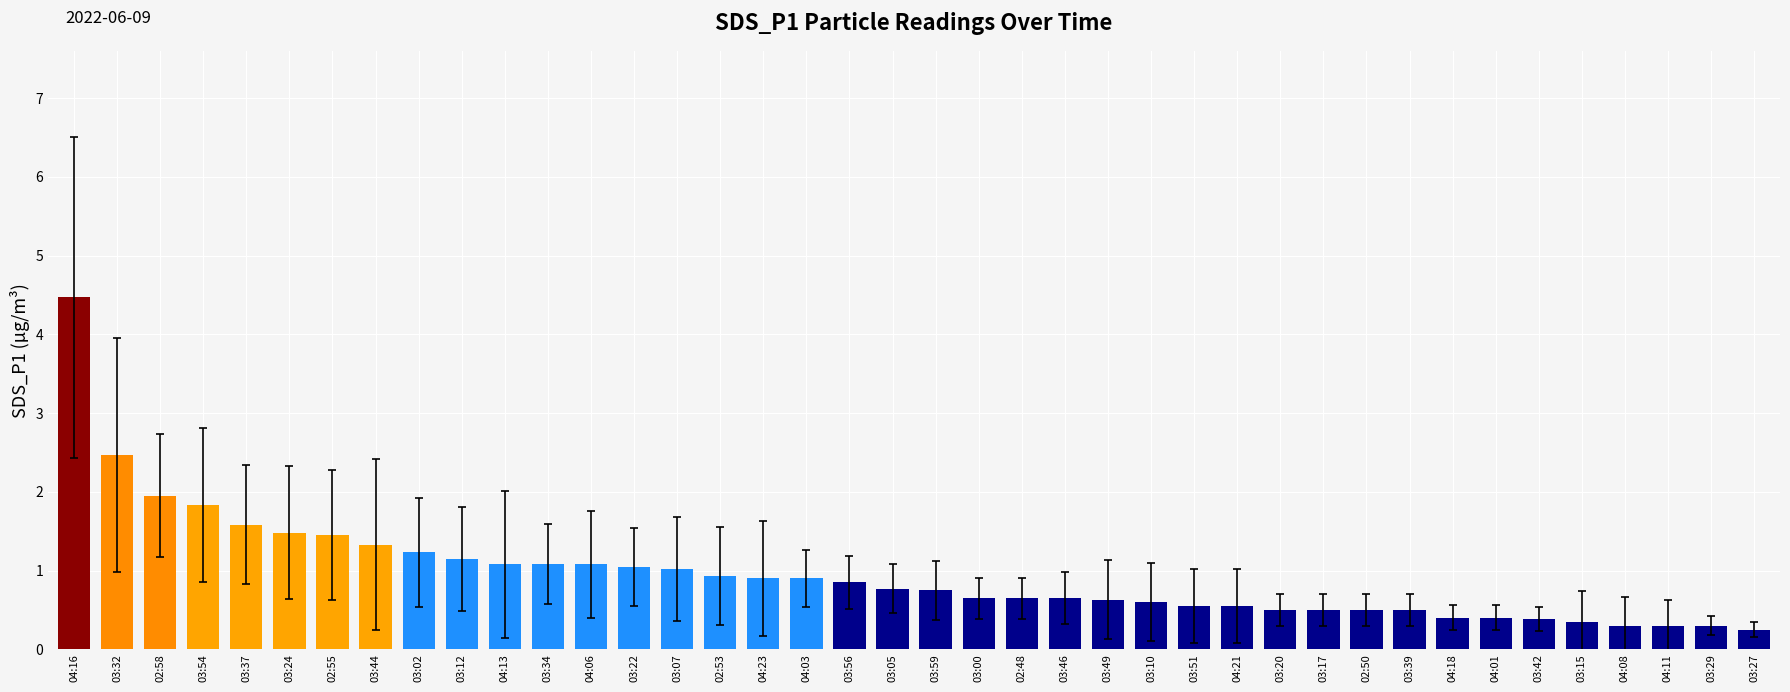

What is the difference between the maximum and second lowest values?

4.2